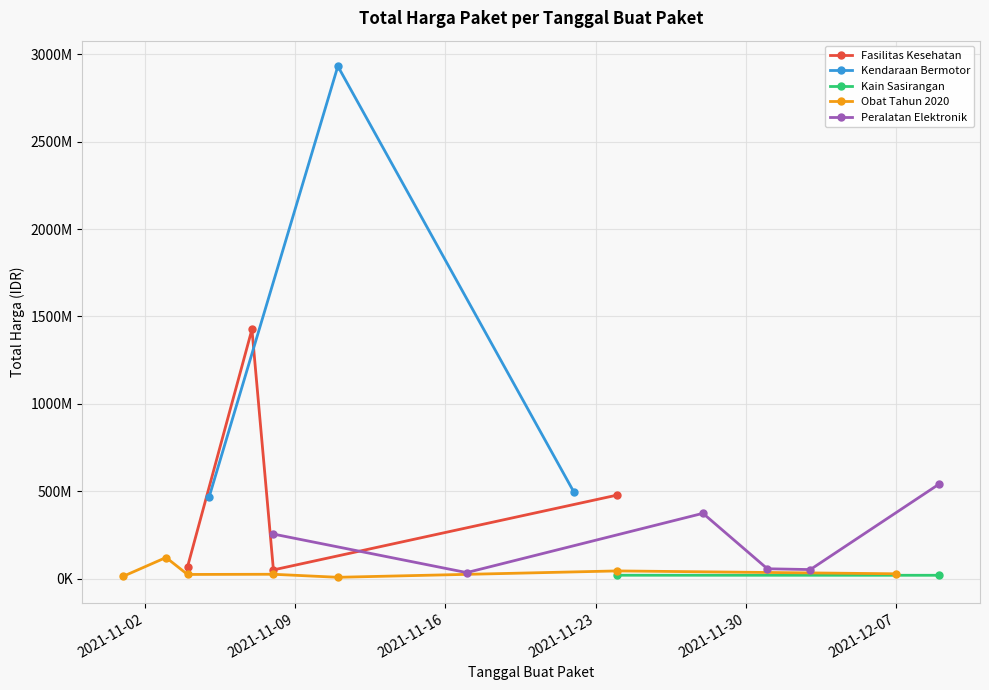

Which has a higher value, 2021-11-17 or 2021-11-03?

2021-11-17